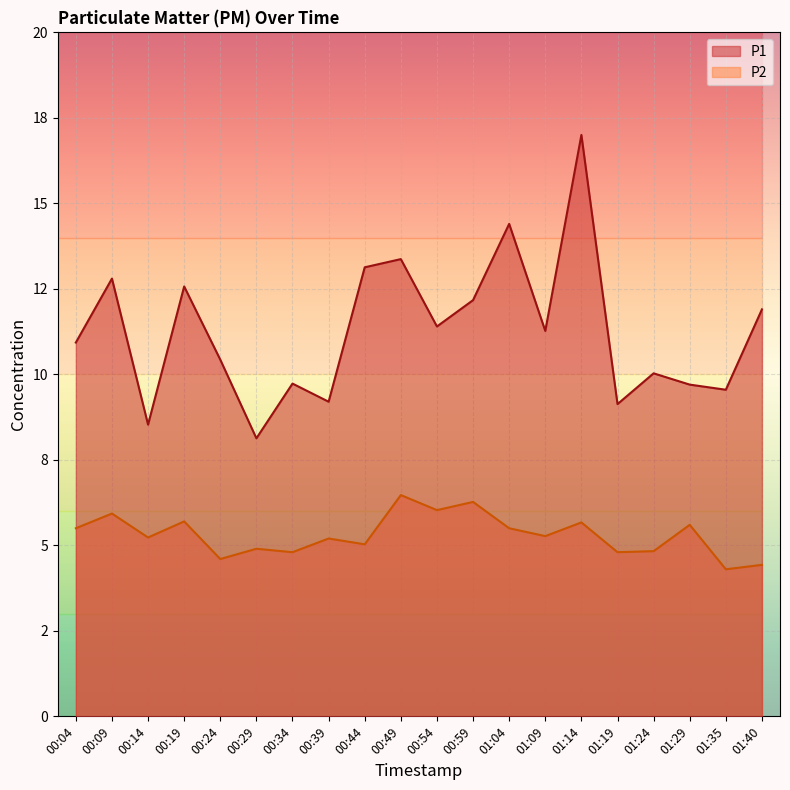

Which series changed the most between 00:24 and 01:19?

P1